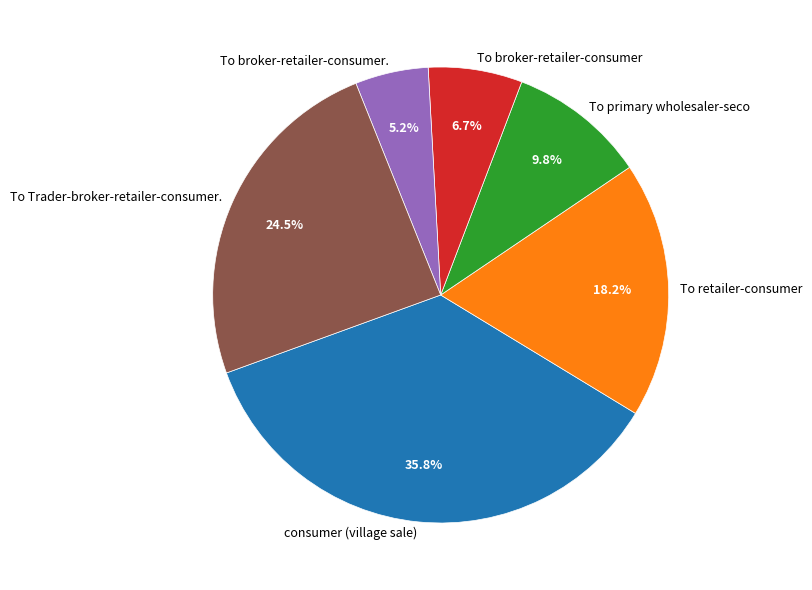

Rank the categories by value from highest to lowest.

consumer (village sale), To Trader-broker-retailer-consumer., To retailer-consumer, To primary wholesaler-seco, To broker-retailer-consumer, To broker-retailer-consumer.